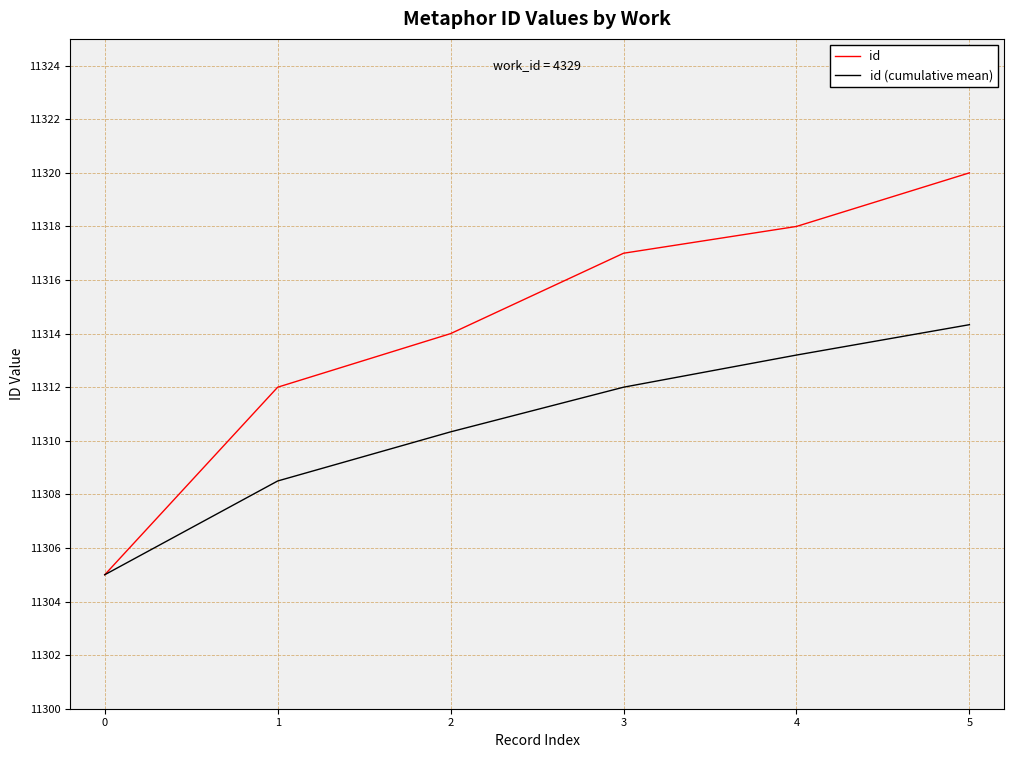

Does the chart have visible grid lines?

Yes